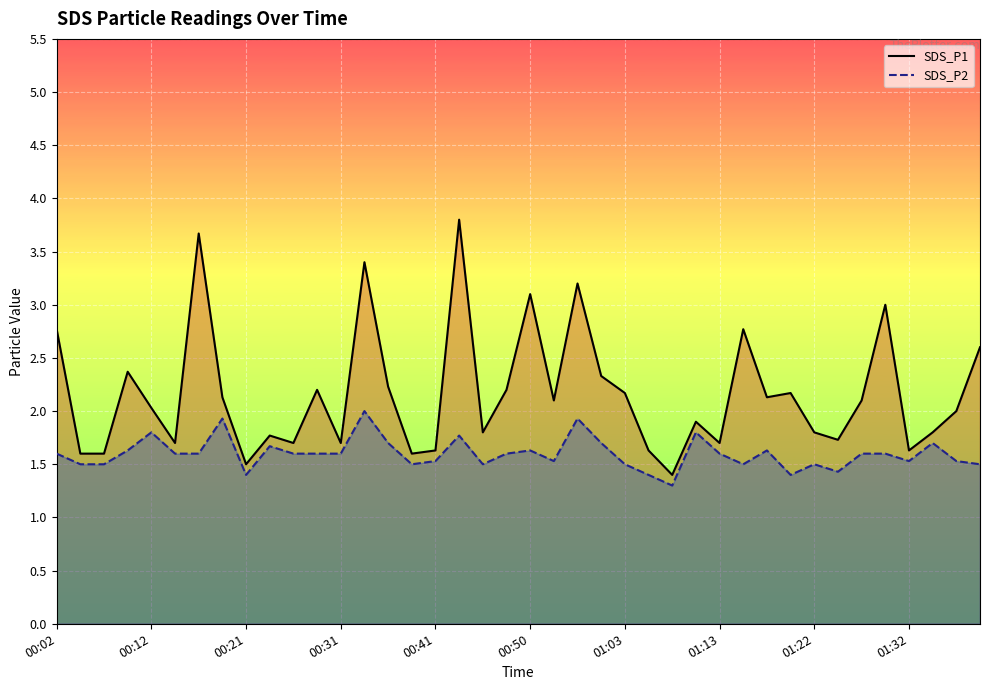

Rank the series at 11 from lowest to highest value.

SDS_P2, SDS_P1